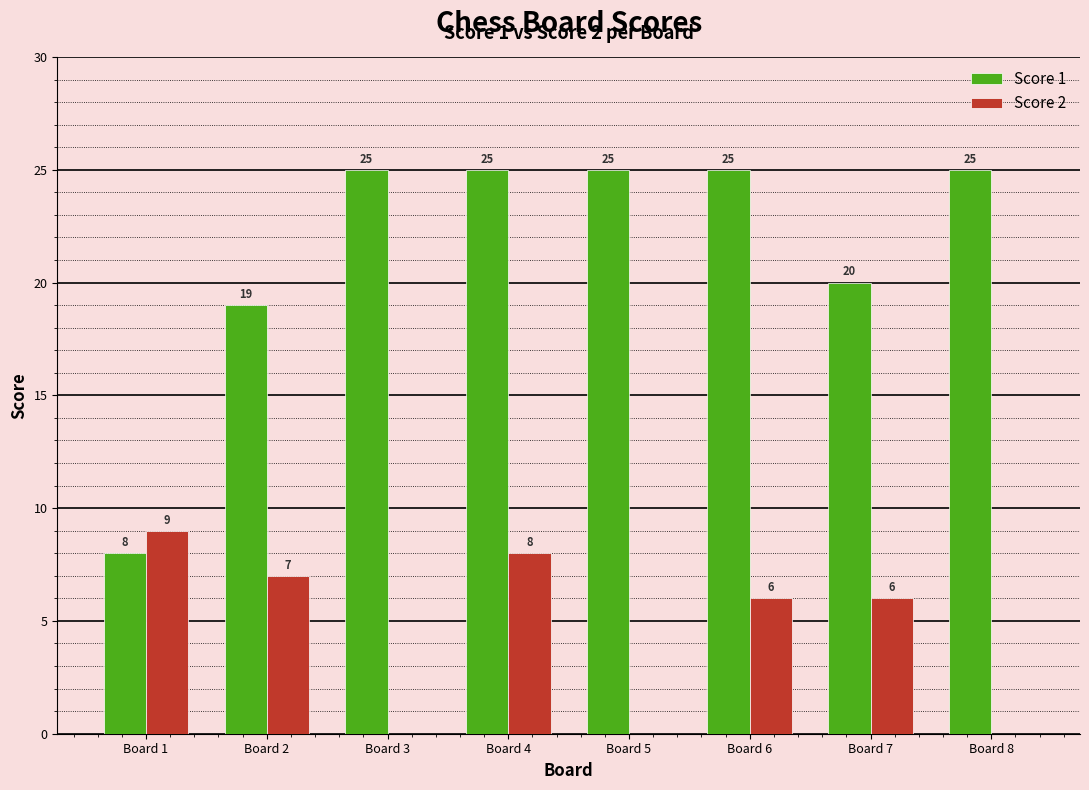

What is the sum of all Score 1 values?

172